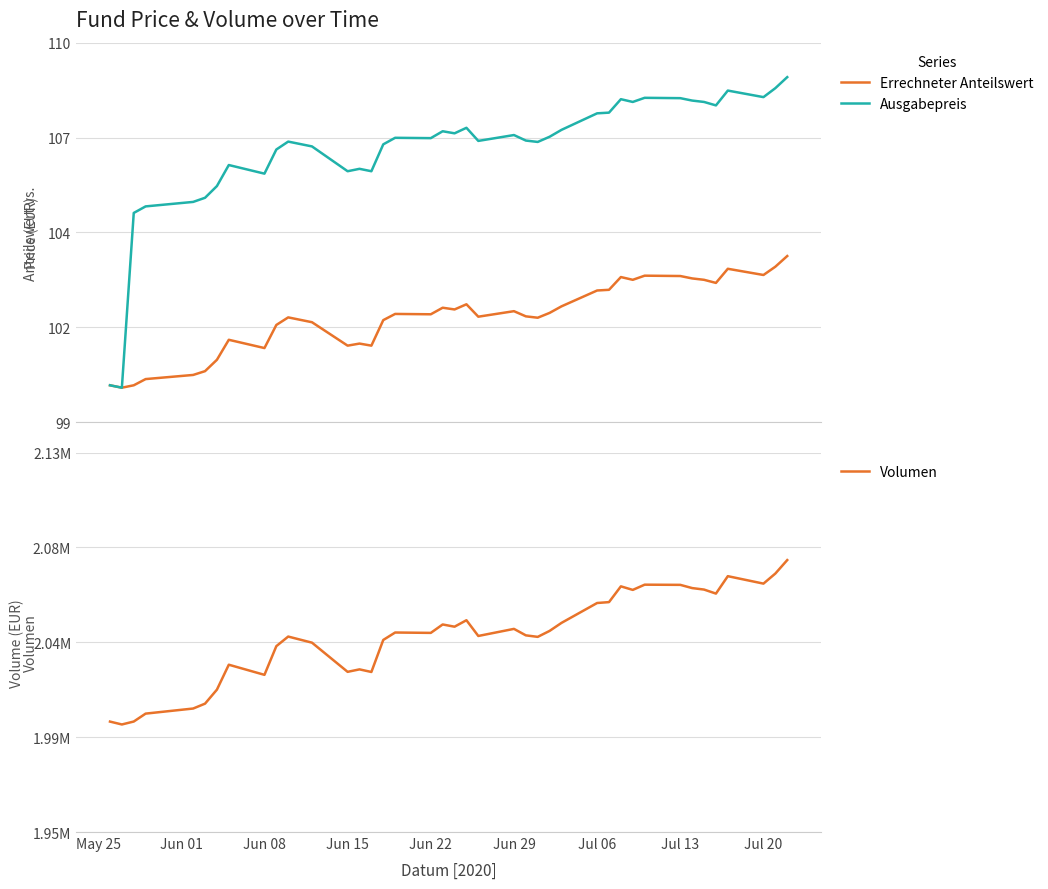

Which series has the widest spread of values?

Volumen